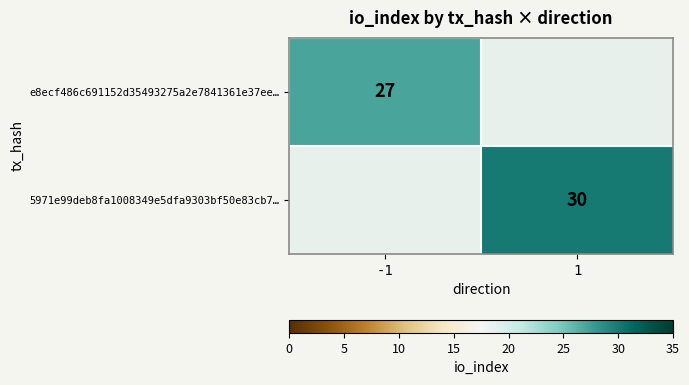

Is the value of e8ecf486c691152d35493275a2e7841361e37ee… at -1 greater than the value of 5971e99deb8fa1008349e5dfa9303bf50e83cb7… at 1?

No